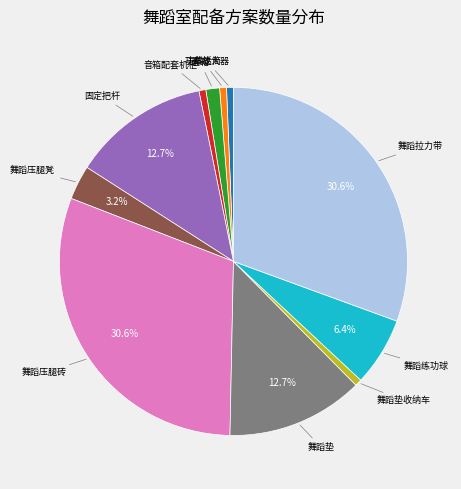

Is there any slice that represents more than half of the pie?

No